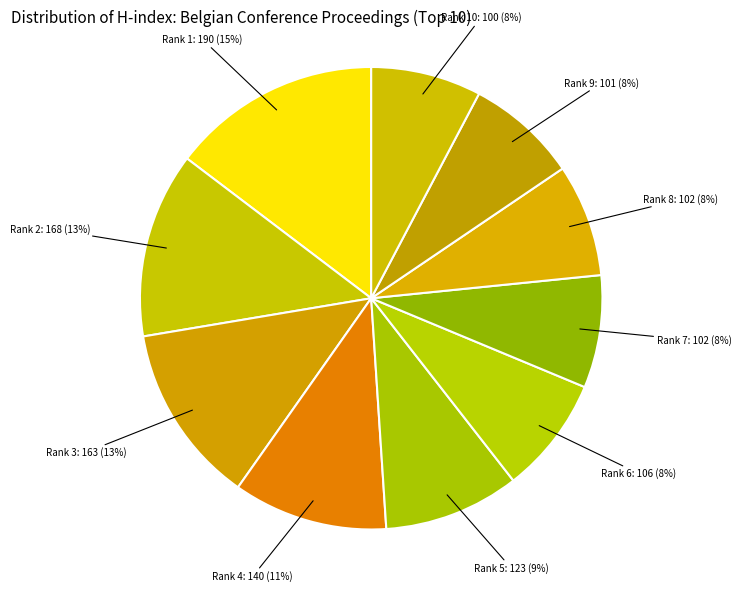

How many segments does this pie chart have?

10